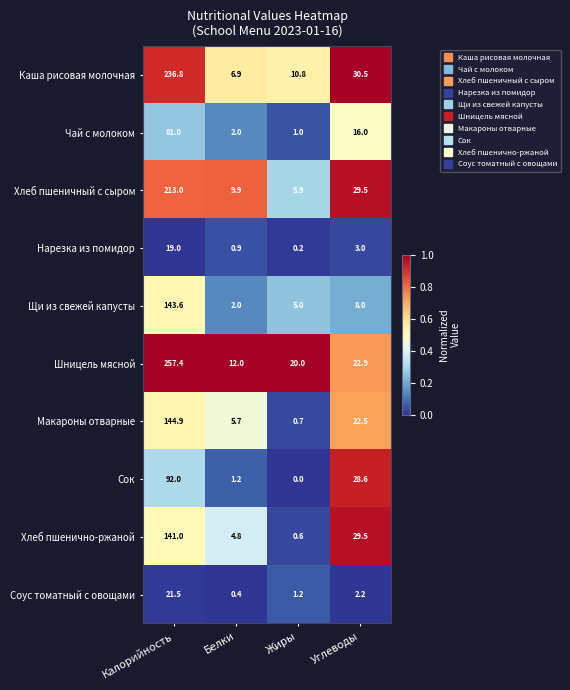

The Хлеб пшеничный с сыром series shows 5.9 at Жиры. True or false?

True